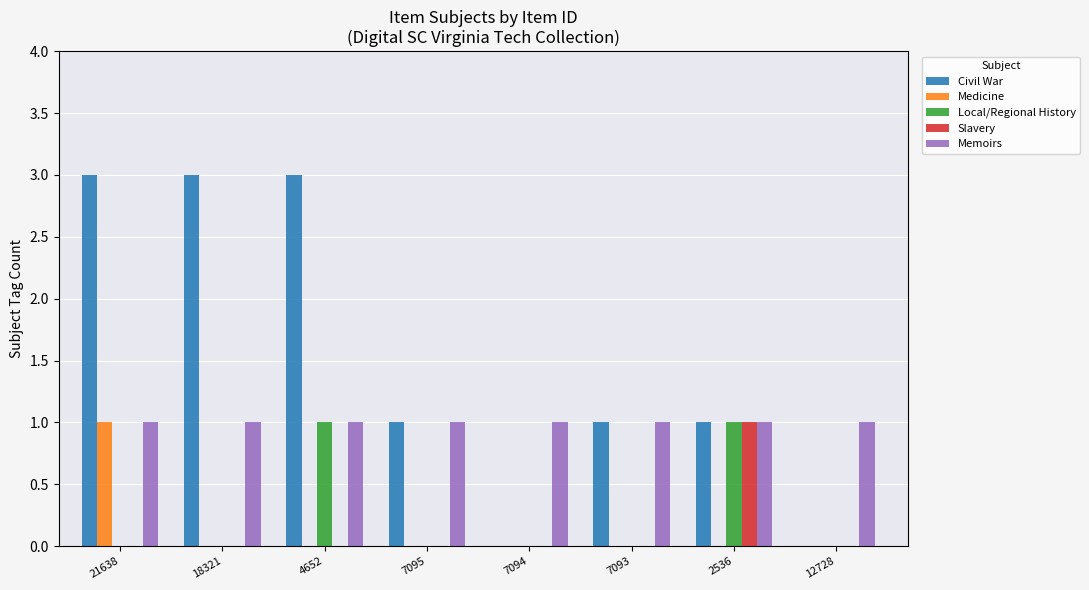

Are the bars grouped side by side (vs. stacked)?

Yes